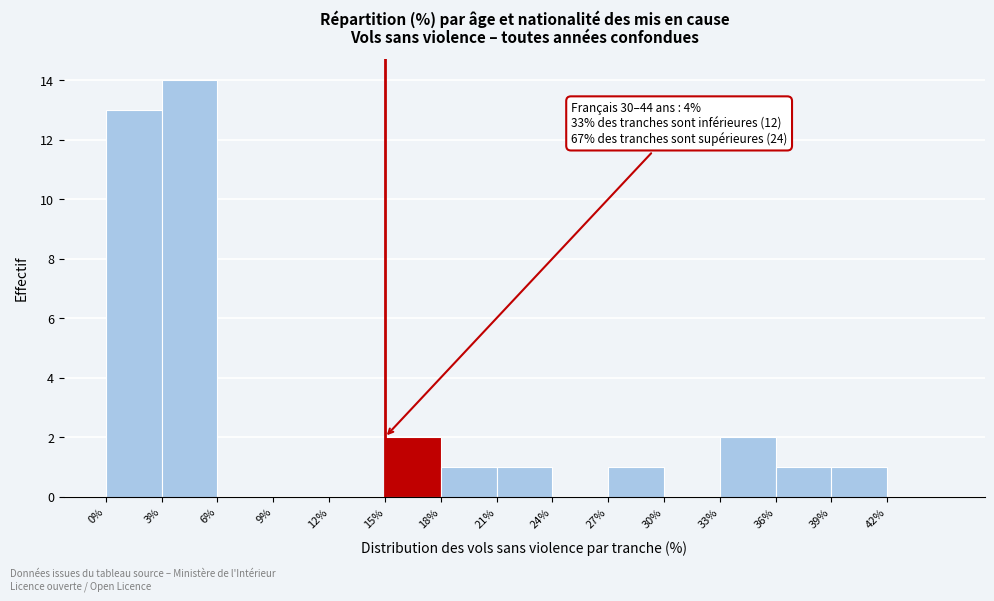

Over which range of the x-axis is the bar tallest?

3 to 6